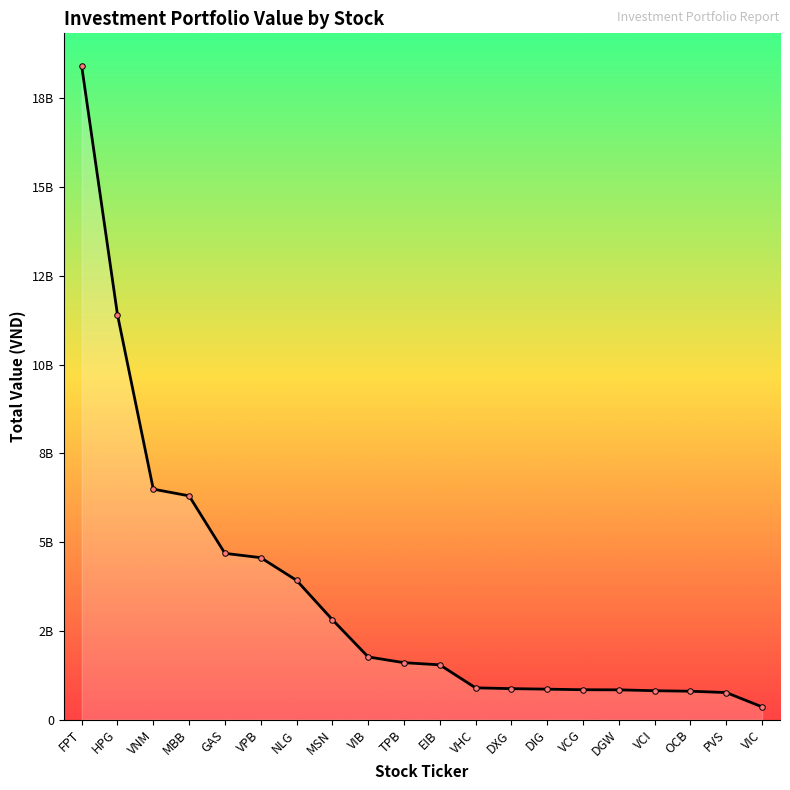

Does the chart have visible grid lines?

No